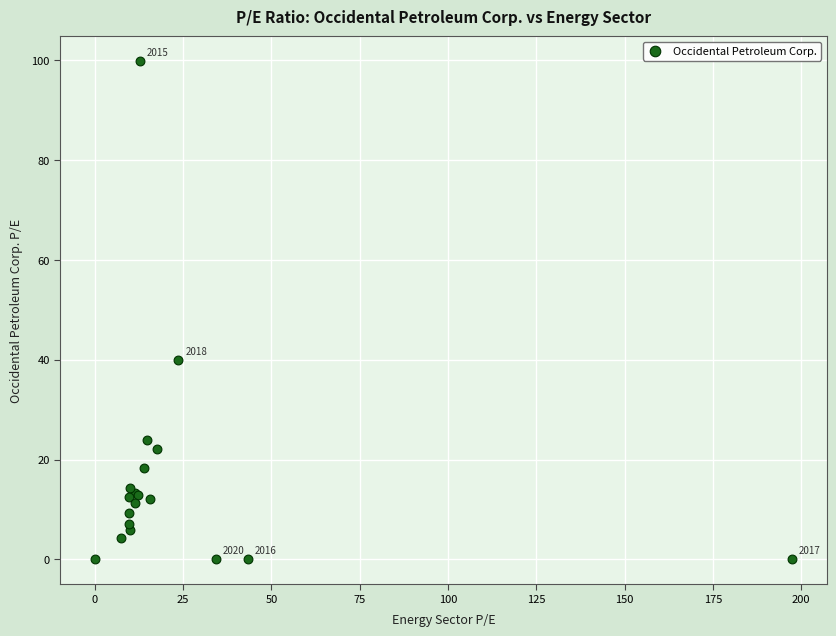

What Y value in the scatter plot is closest to 49?

39.9